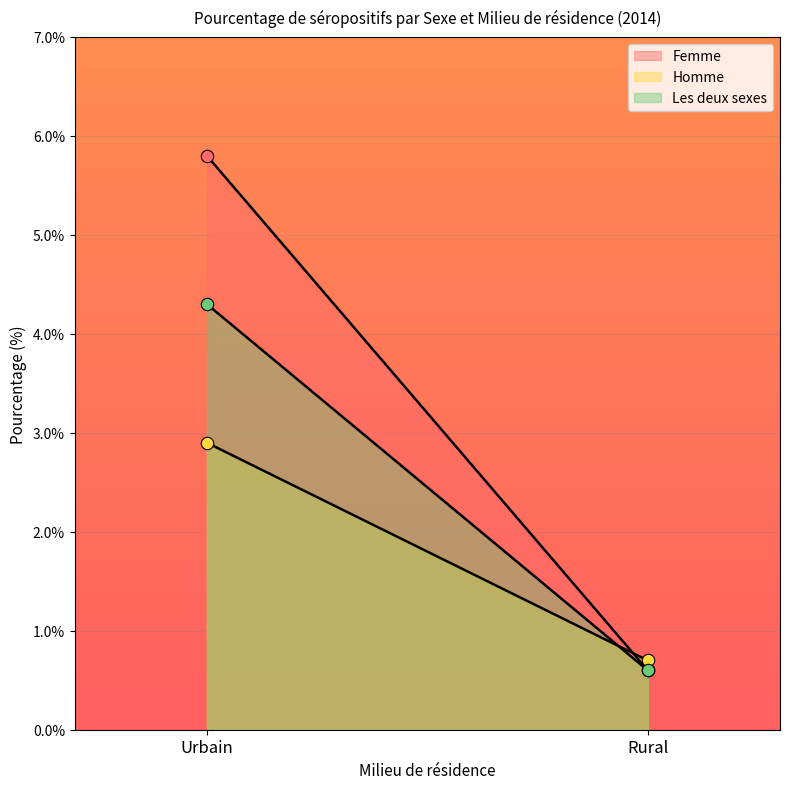

At which category is the sum across all series the highest?

Urbain